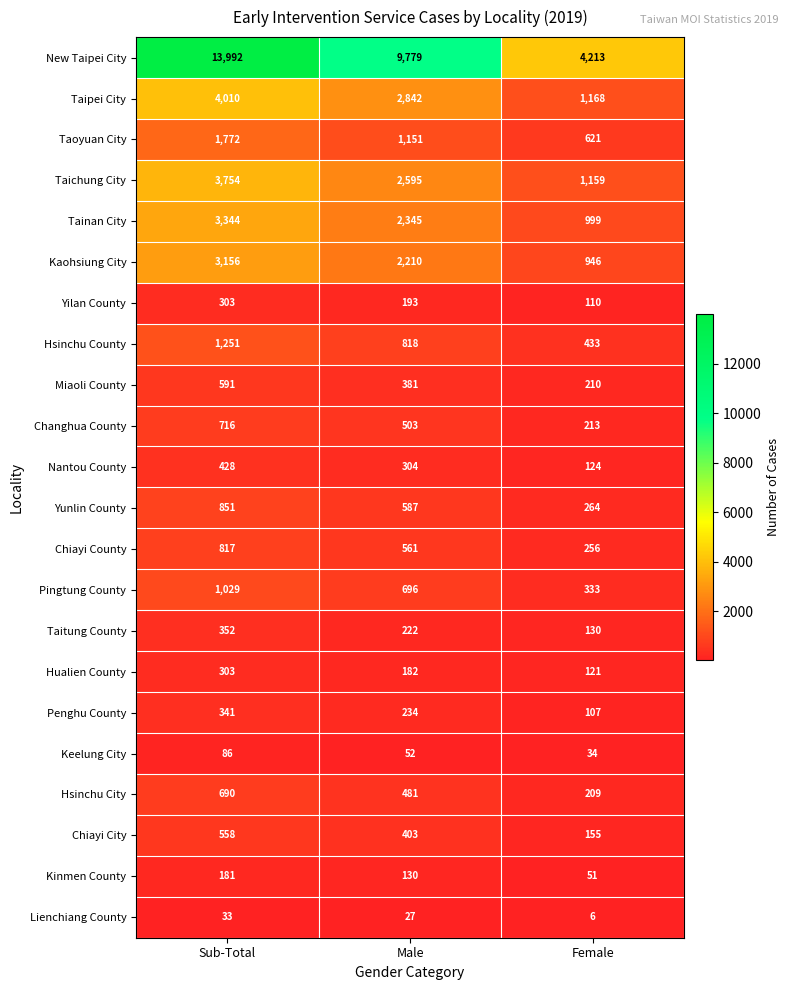

Which series has the largest range (max minus min)?

New Taipei City